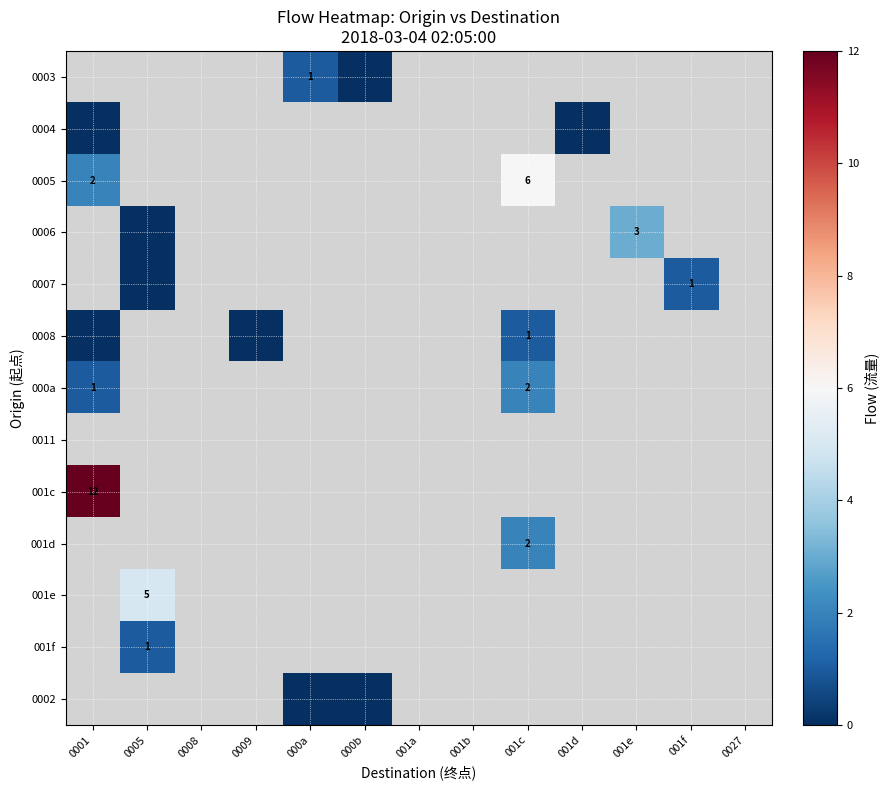

What is the difference between the maximum and minimum values in the 0008 series?

1.0